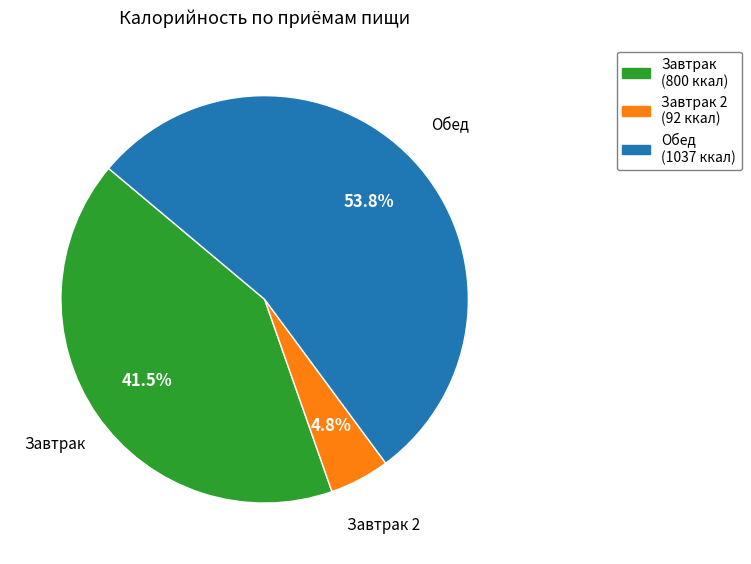

Is there any slice that represents more than half of the pie?

Yes